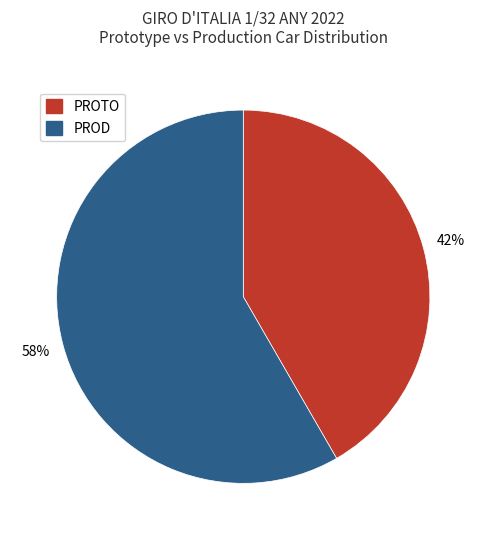

What is the ratio of the value at PROD to the value at PROTO?

1.4